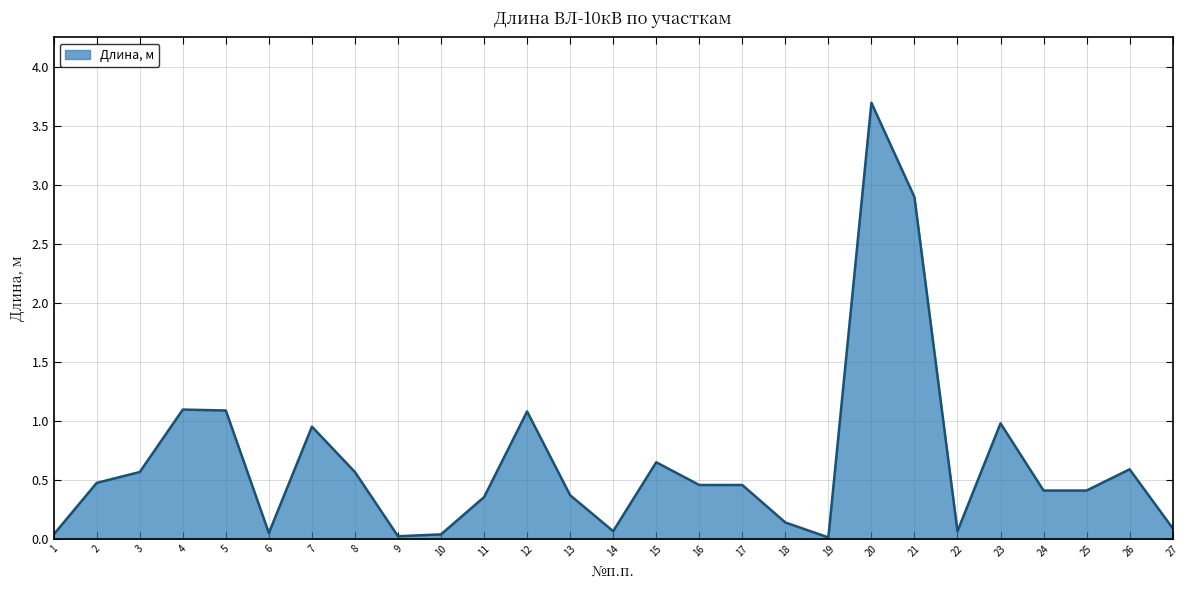

True or false: the data shows 0.6 at 3.

True